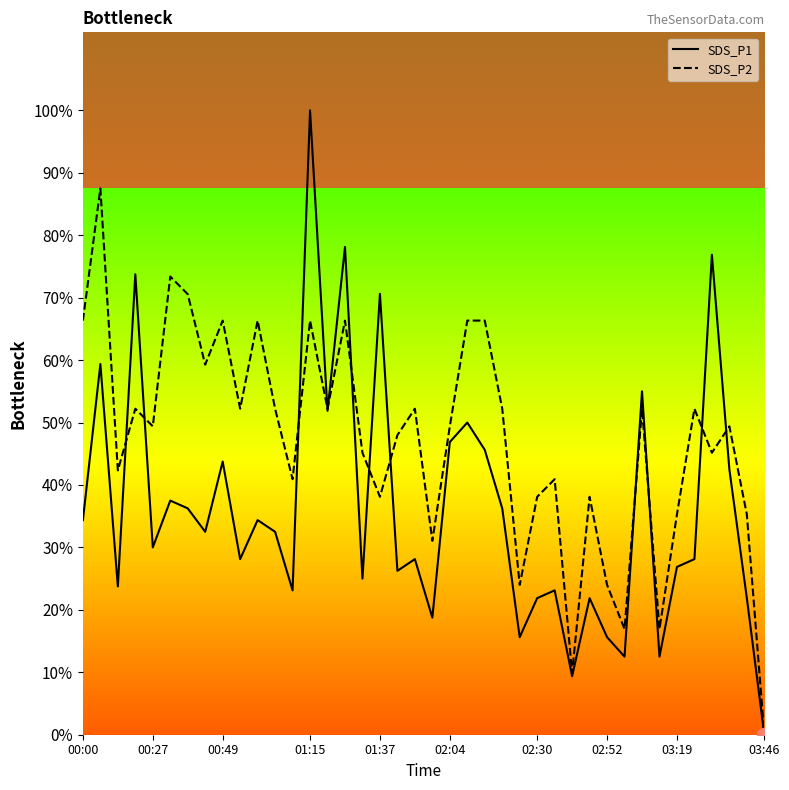

Is it true that SDS_P1 equals 2.3 at 00:00?

False